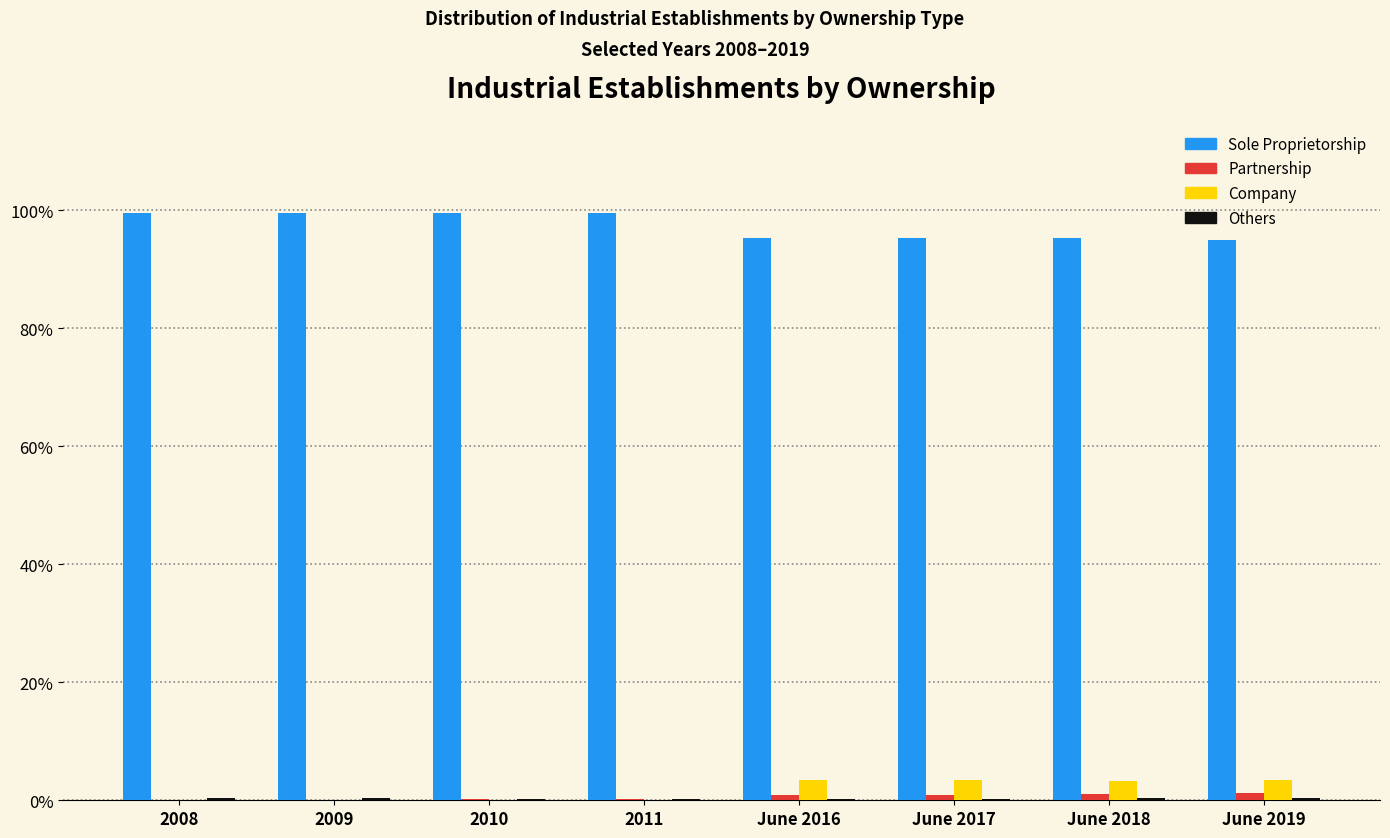

The value of Company at June 2017 is 3.5. True or false?

True